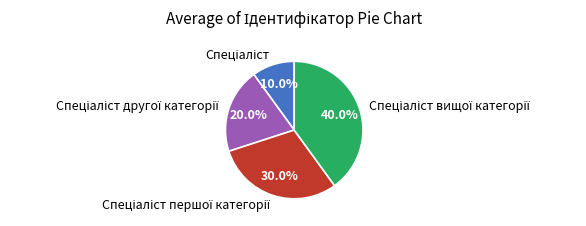

Does any single category account for the majority?

No